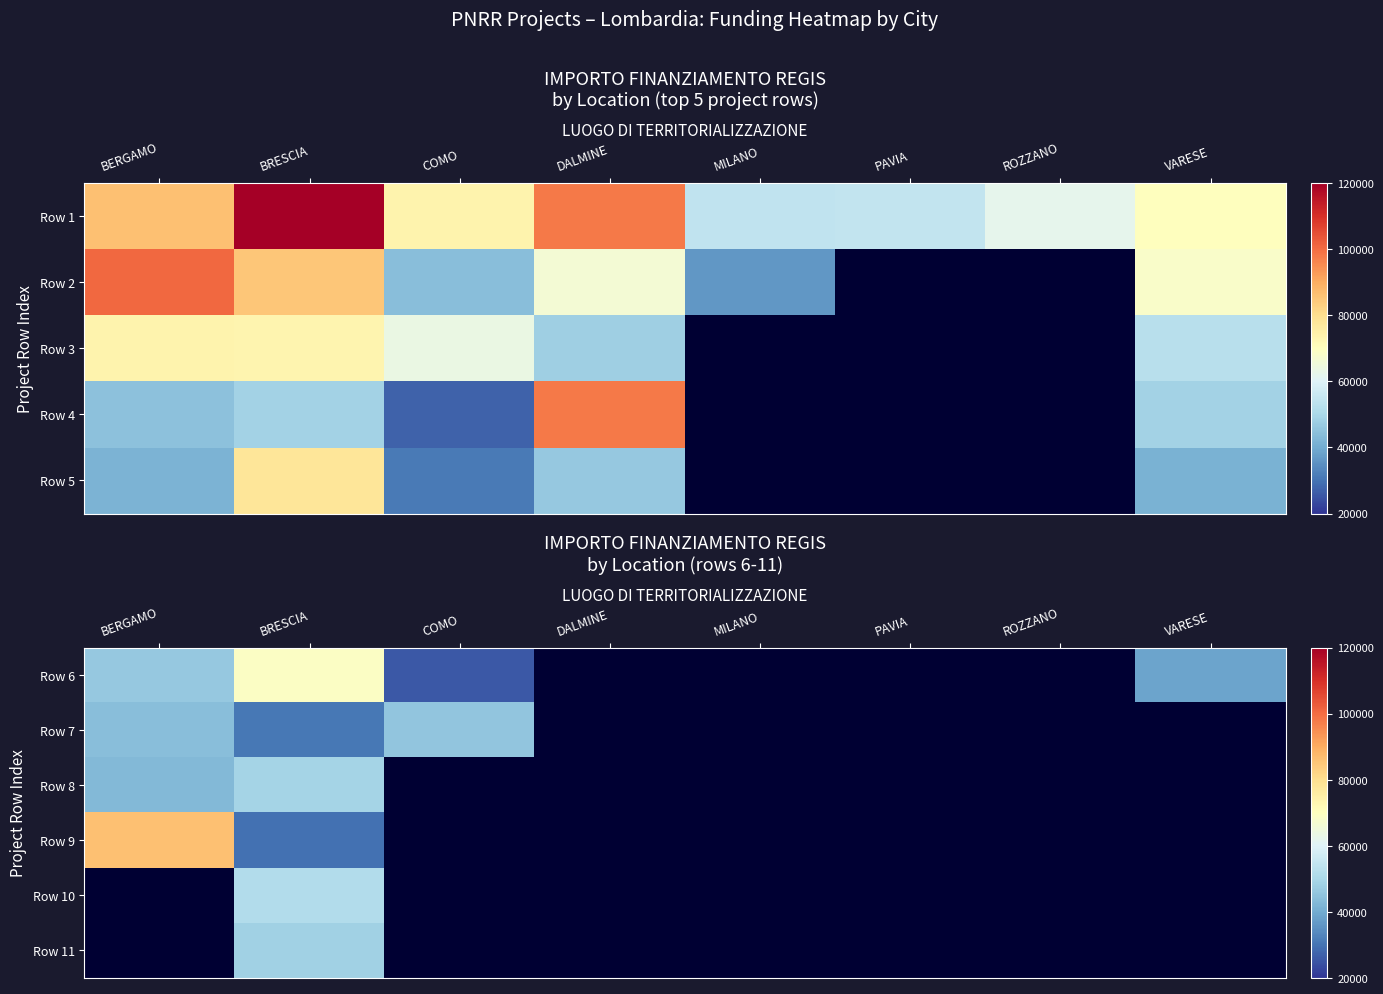

Is it true that Row 6 equals 30807.7 at BERGAMO?

False